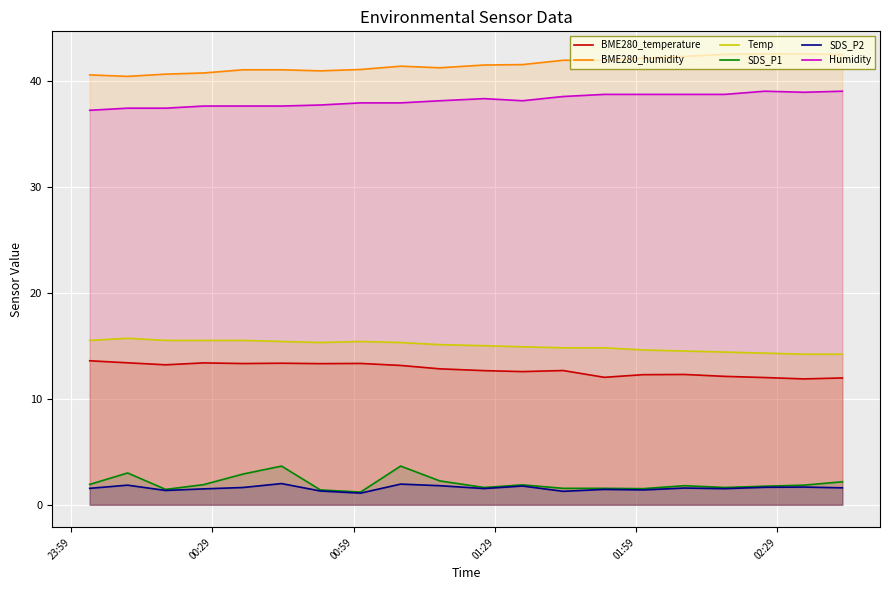

Reading left to right, extract all data points from this chart.

BME280_temperature: 13.6	13.4	13.2	13.4	13.3	13.3	13.3	13.3	13.1	12.8	12.7	12.6	12.7	12.0	12.3	12.3	12.1	12.0	11.9	12.0
BME280_humidity: 40.5	40.4	40.6	40.7	41.0	41.0	40.9	41.0	41.4	41.2	41.5	41.5	41.9	41.9	42.1	42.3	42.5	42.5	42.5	42.5
Temp: 15.5	15.7	15.5	15.5	15.5	15.4	15.3	15.4	15.3	15.1	15.0	14.9	14.8	14.8	14.6	14.5	14.4	14.3	14.2	14.2
SDS_P1: 1.9	3.0	1.4	1.9	2.9	3.6	1.4	1.2	3.6	2.2	1.6	1.9	1.6	1.6	1.5	1.8	1.6	1.8	1.9	2.2
SDS_P2: 1.6	1.9	1.4	1.5	1.6	2.0	1.3	1.1	1.9	1.8	1.5	1.8	1.3	1.4	1.4	1.6	1.5	1.6	1.7	1.6
Humidity: 37.2	37.4	37.4	37.6	37.6	37.6	37.7	37.9	37.9	38.1	38.3	38.1	38.5	38.7	38.7	38.7	38.7	39.0	38.9	39.0